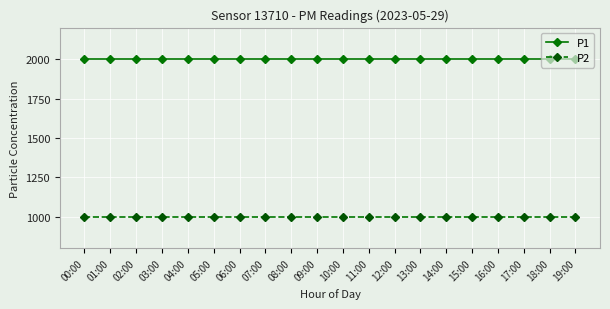

Rank the series by their maximum value, from highest to lowest.

P1, P2